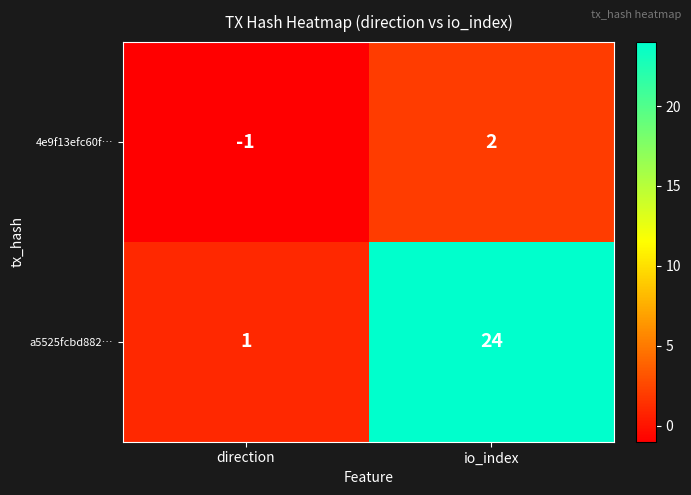

Between direction and io_index, which series saw the biggest shift?

a5525fcbd882…